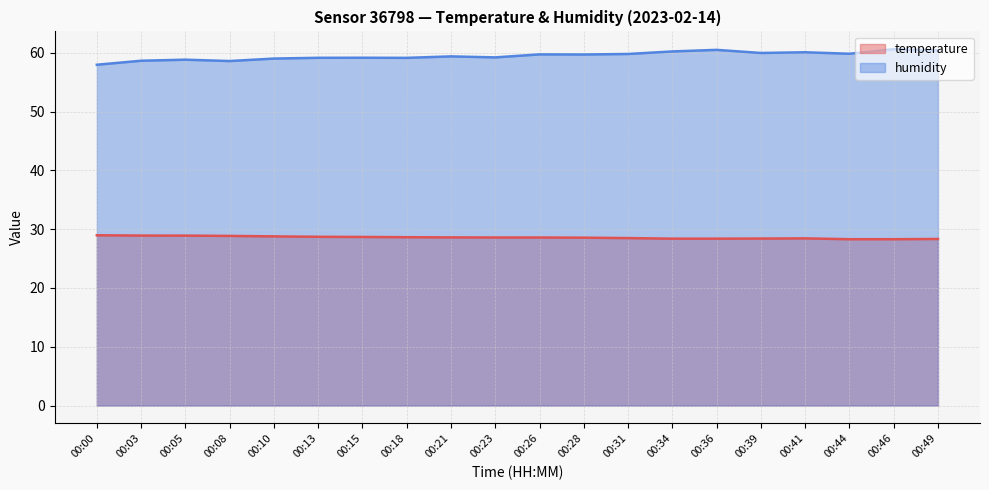

Where is the first local maximum for temperature?

00:41